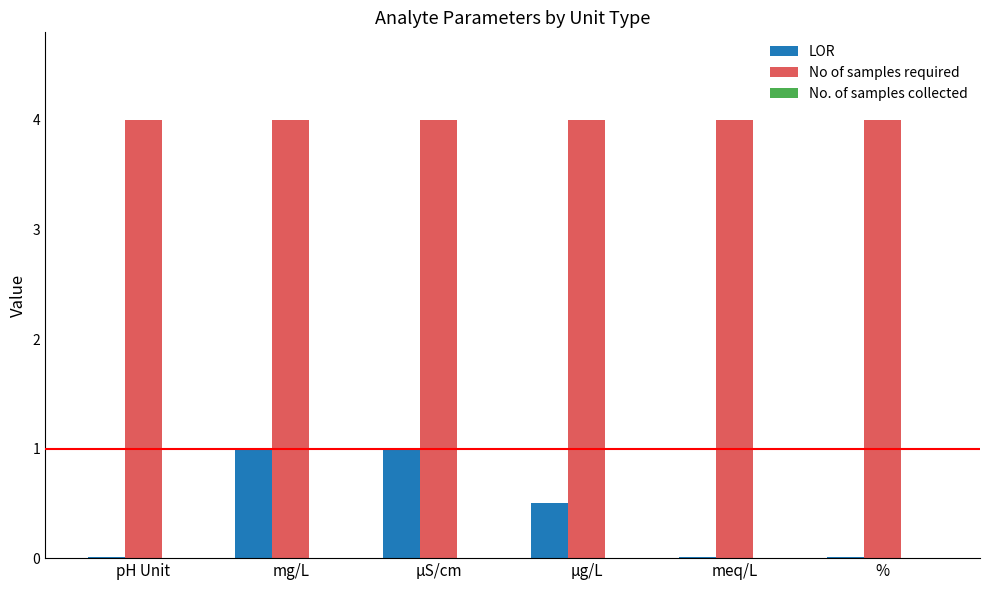

How many series are shown in this chart?

2